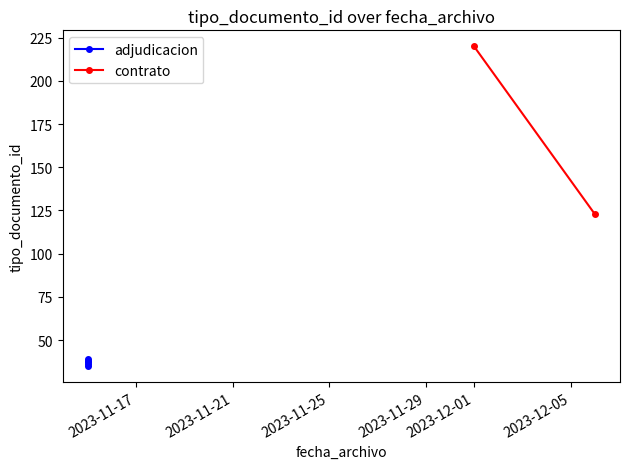

Which label corresponds to the largest value in the chart?

2023-12-01